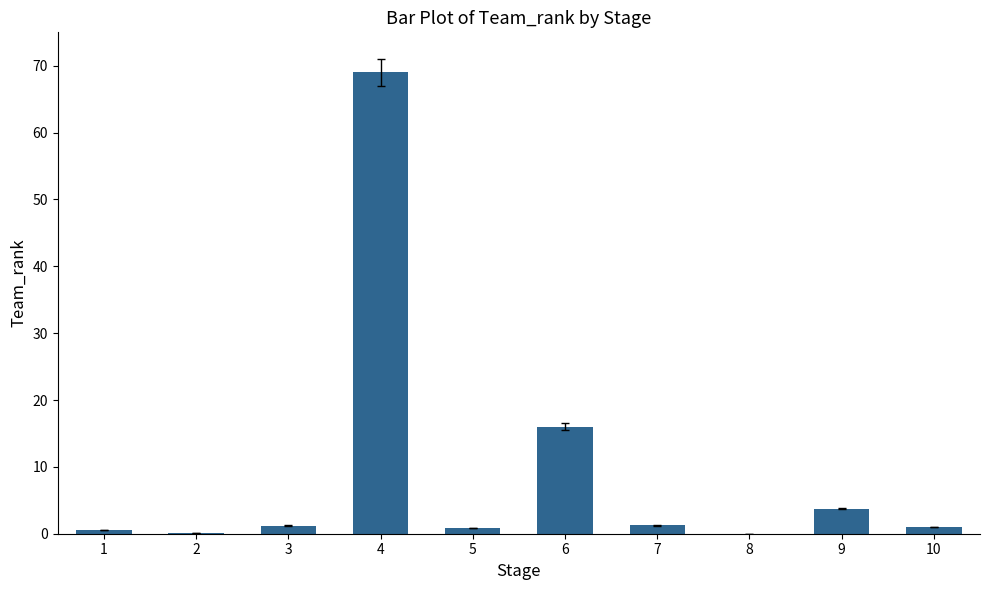

True or false: the data shows 69.0 at 4.

True